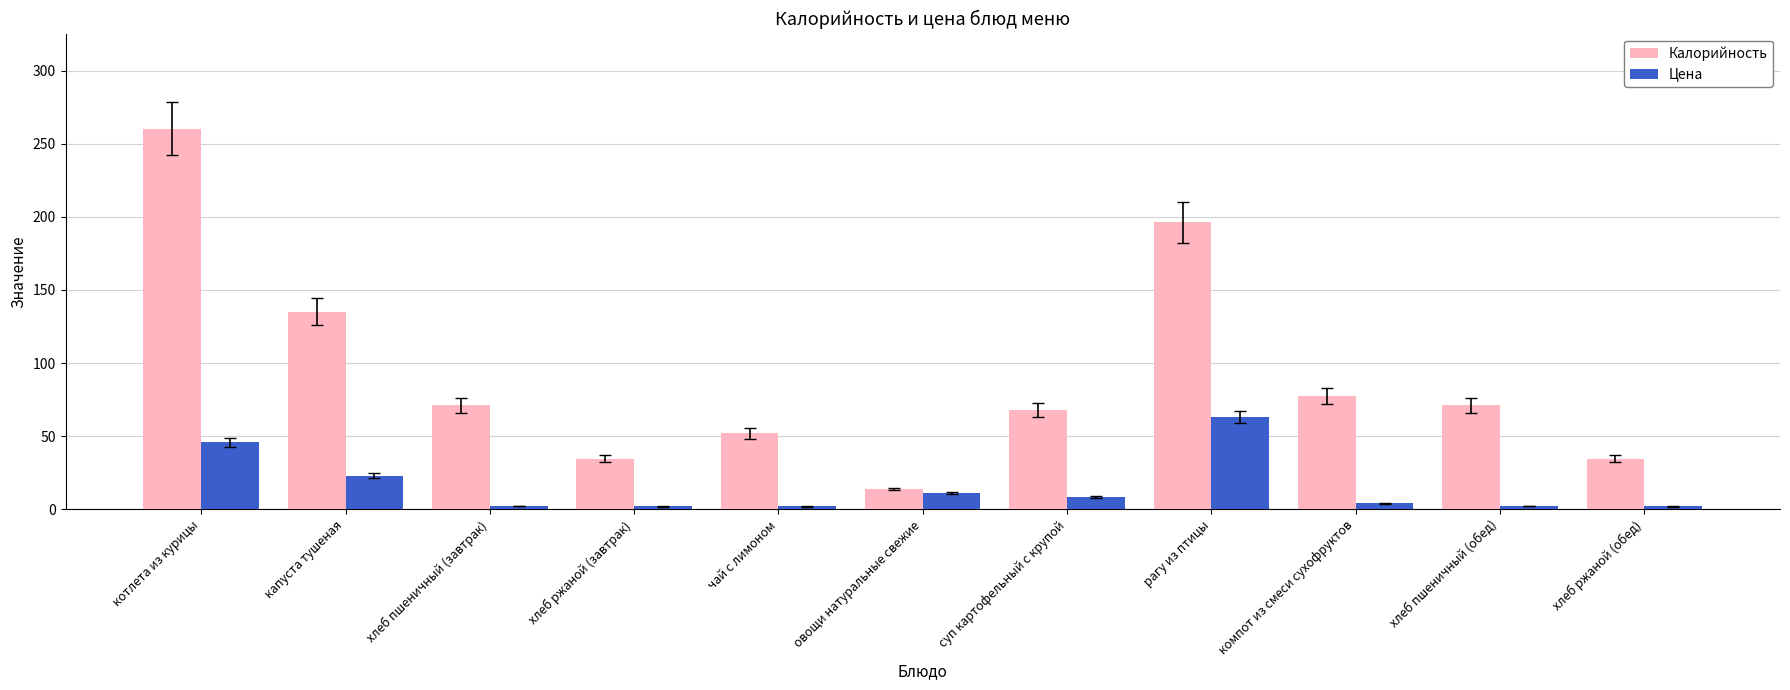

Which series has the largest total across all categories?

Калорийность